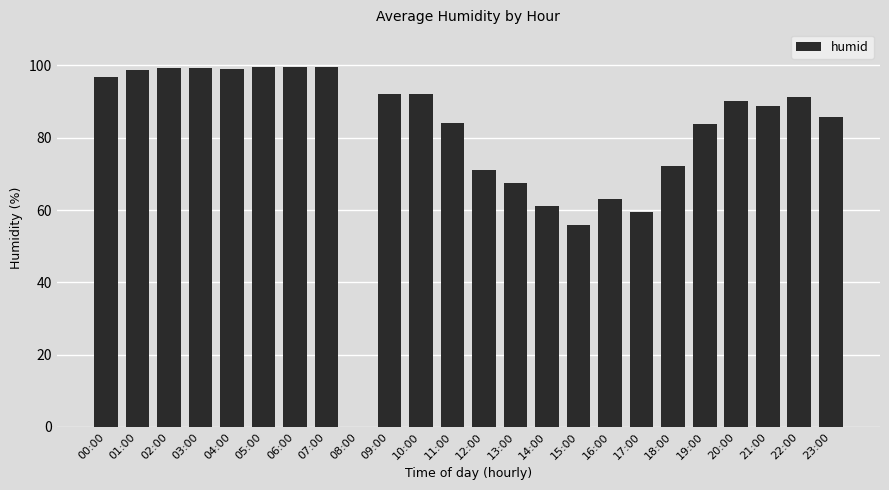

Which has a higher value, 10:00 or 04:00?

04:00